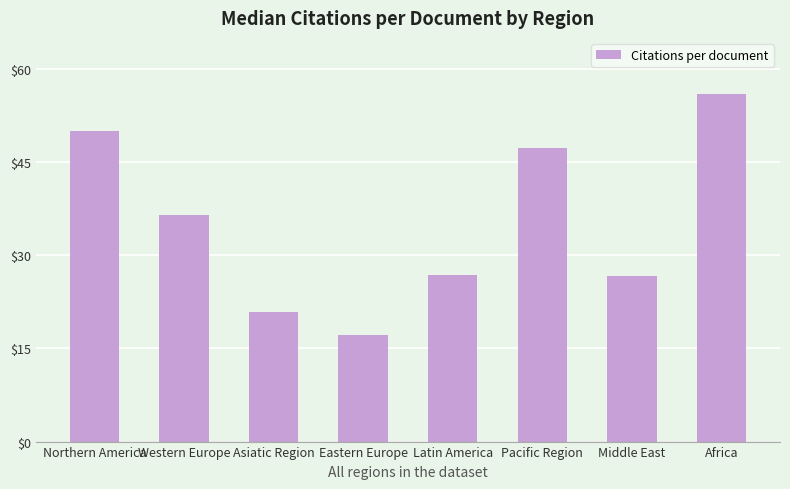

Reading left to right, list all the values displayed in this chart.

50.0	36.5	20.9	17.1	26.9	47.2	26.6	55.9